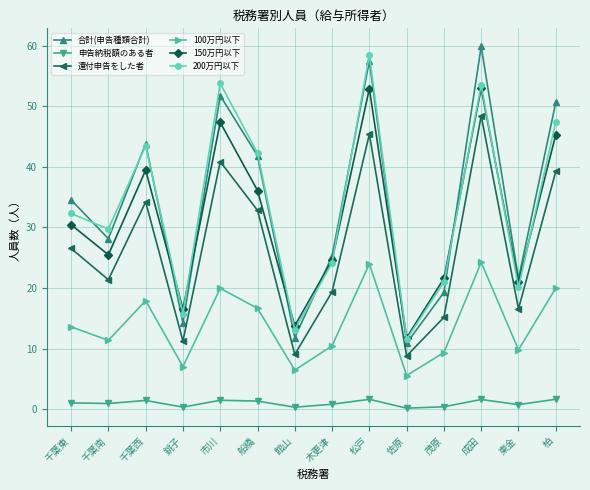

What is the maximum value for 200万円以下?

58.5